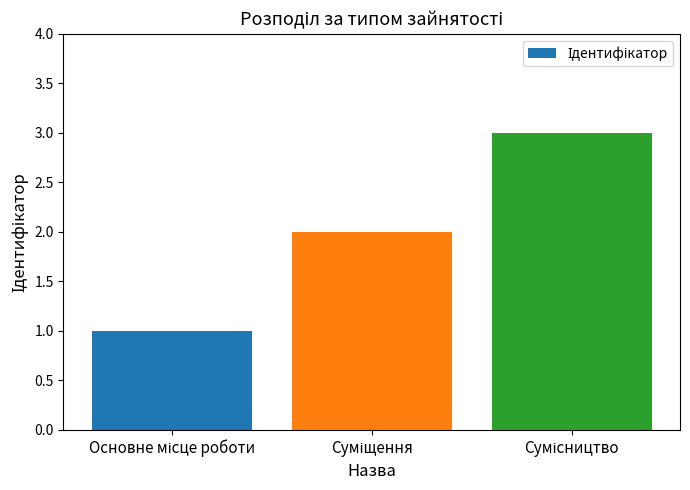

What is the greatest value displayed?

3